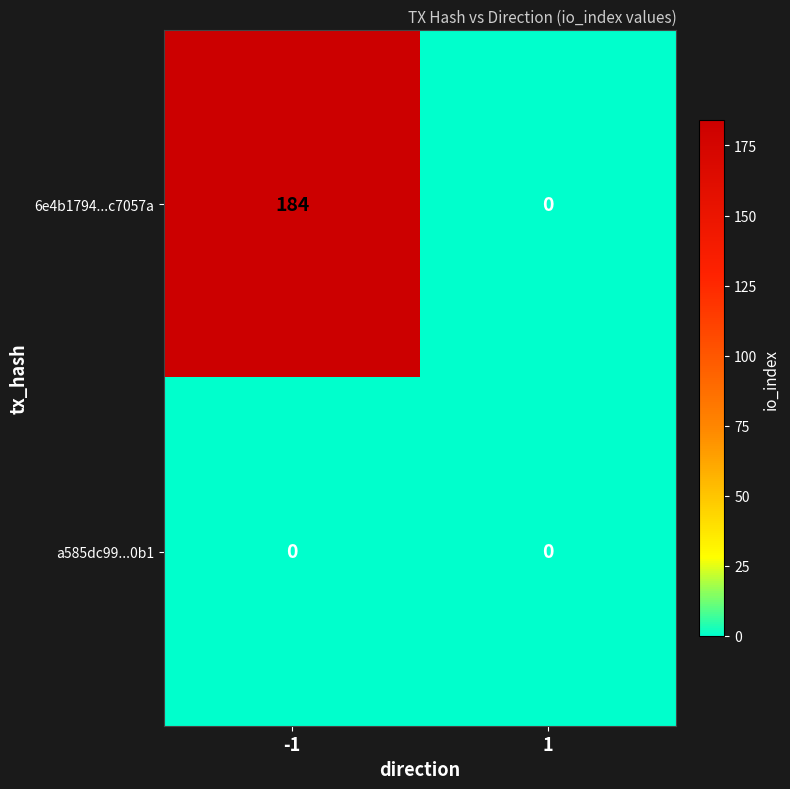

Between -1 and 1, which series saw the biggest shift?

6e4b1794...c7057a